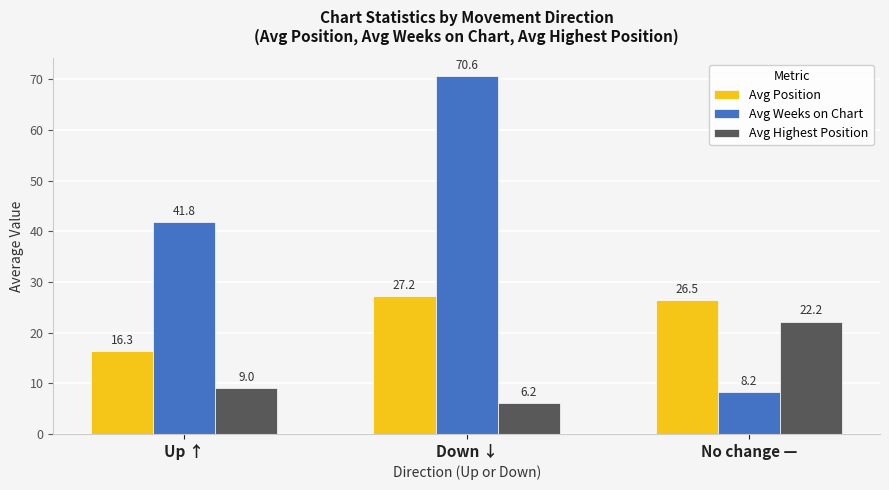

Is it true that Avg Weeks on Chart equals 106.0 at Down ↓?

False